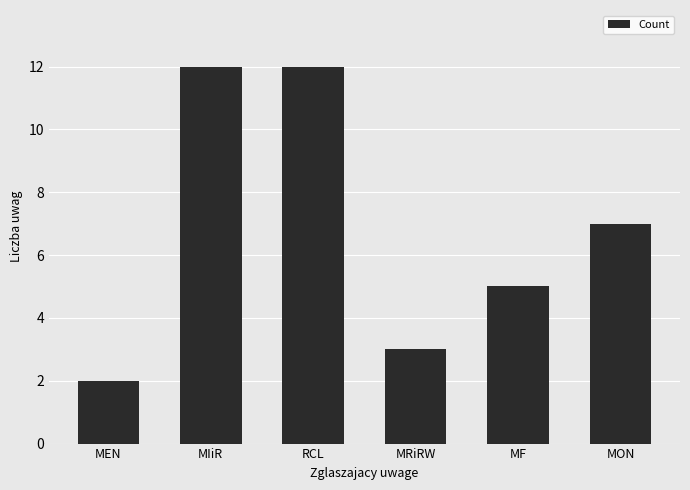

What is the sum of the values at MRiRW and MF?

8